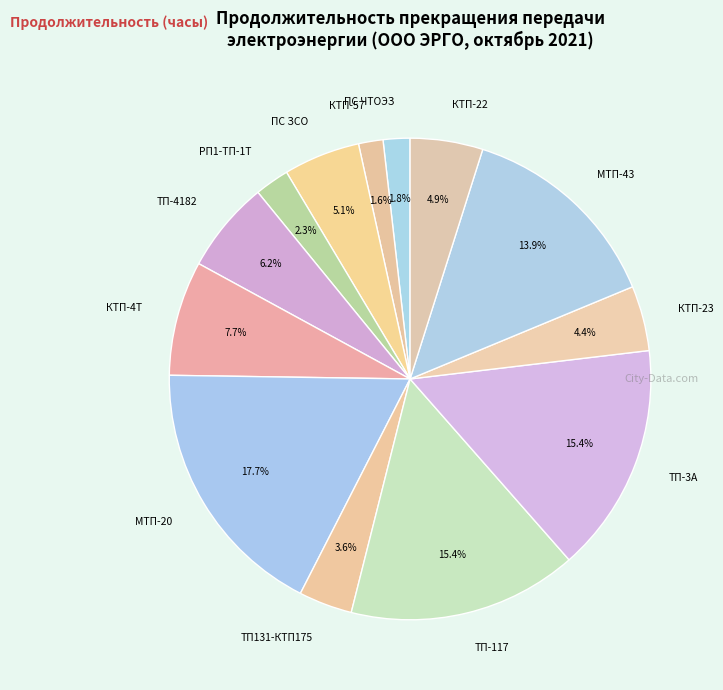

How many segments does this pie chart have?

13